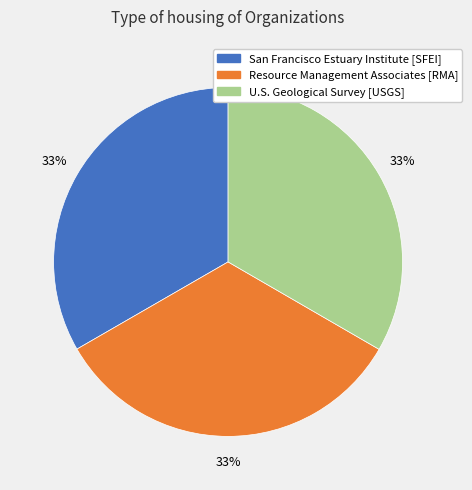

How many segments does this pie chart have?

3